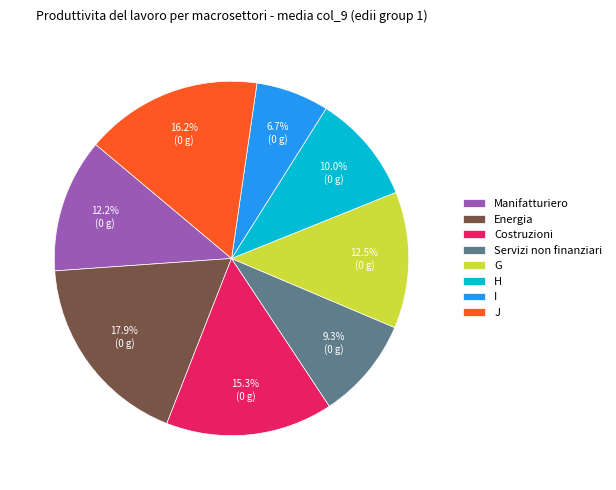

To the nearest percent, what is the average slice percentage?

12%